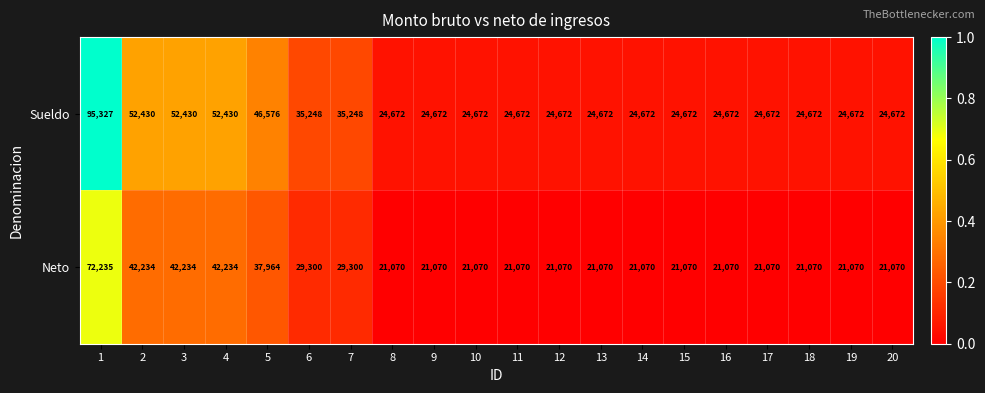

What is the minimum value shown in the chart?

21070